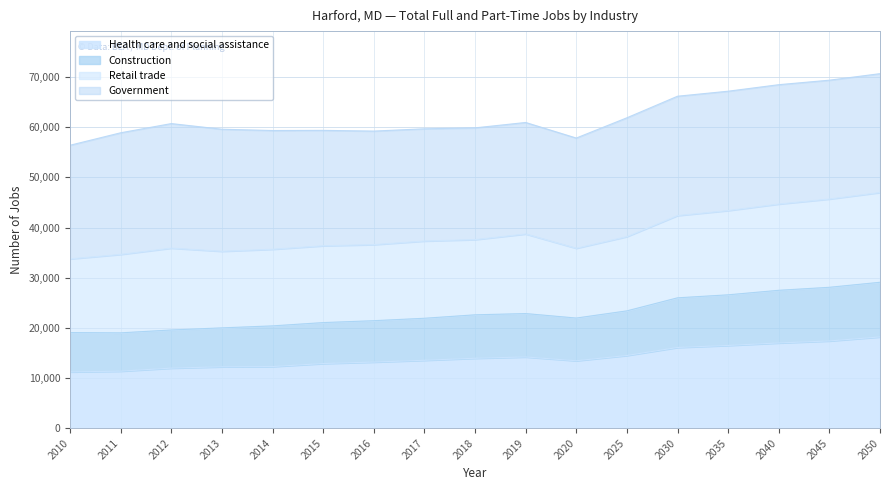

What is the total value across all series at 2050?

70700